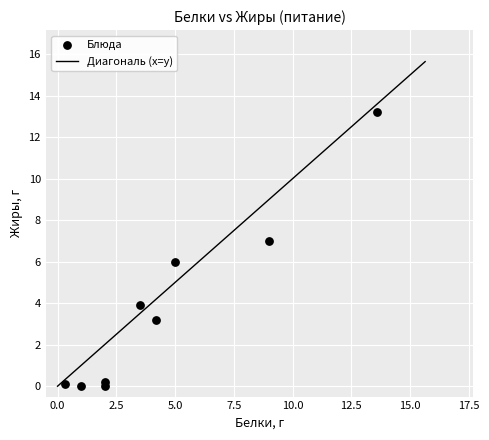

What is the average X value?

4.5